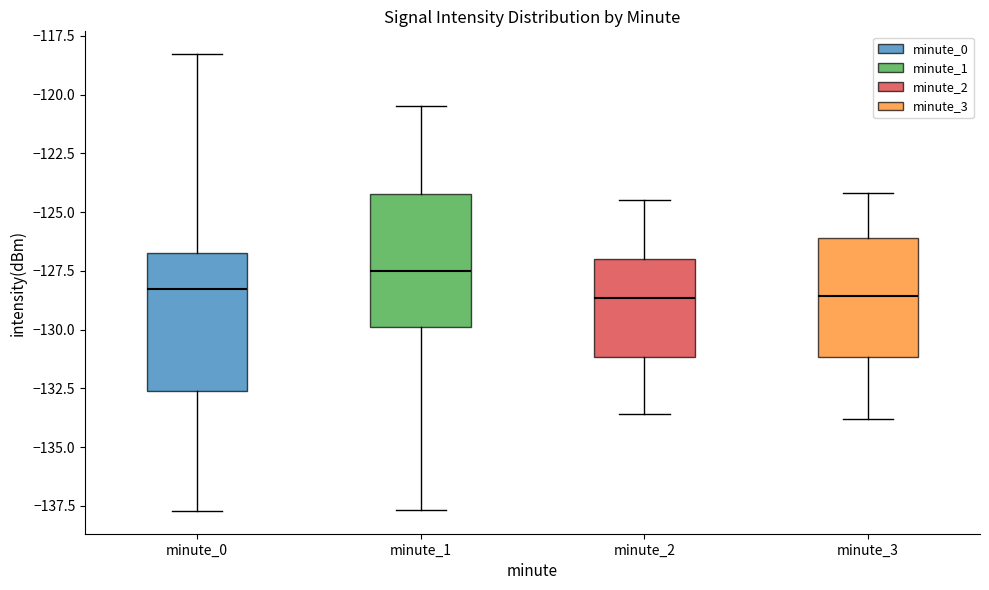

Reading left to right, read every box against the y-axis: the position of its median line, the range the box covers, and the ends of its whiskers. The values are not printed on the chart, so give them approximately, as read against the axis.

minute_0: median -128.5, box -132.5 to -126.5, whiskers -137.5 to -118.5
minute_1: median -127.5, box -130.0 to -124.0, whiskers -137.5 to -120.5
minute_2: median -128.5, box -131.0 to -127.0, whiskers -133.5 to -124.5
minute_3: median -128.5, box -131.0 to -126.0, whiskers -134.0 to -124.0